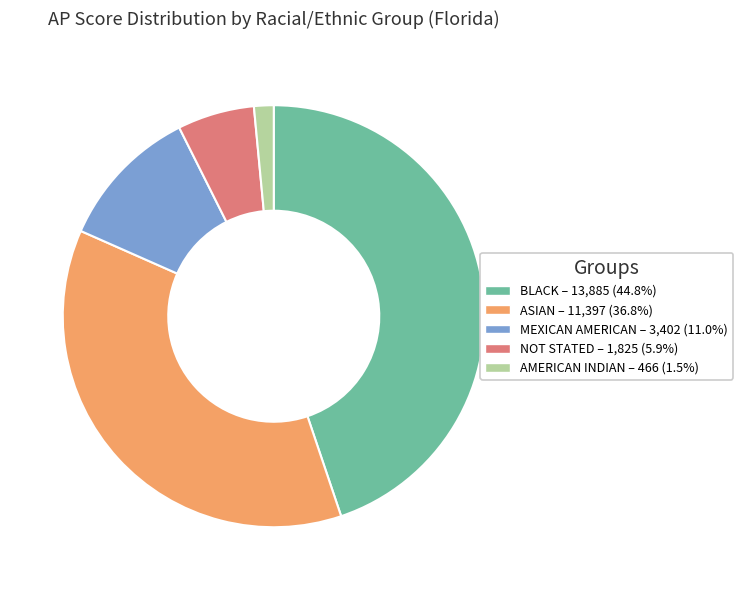

Is the sum of NOT STATED and AMERICAN INDIAN greater than half?

No